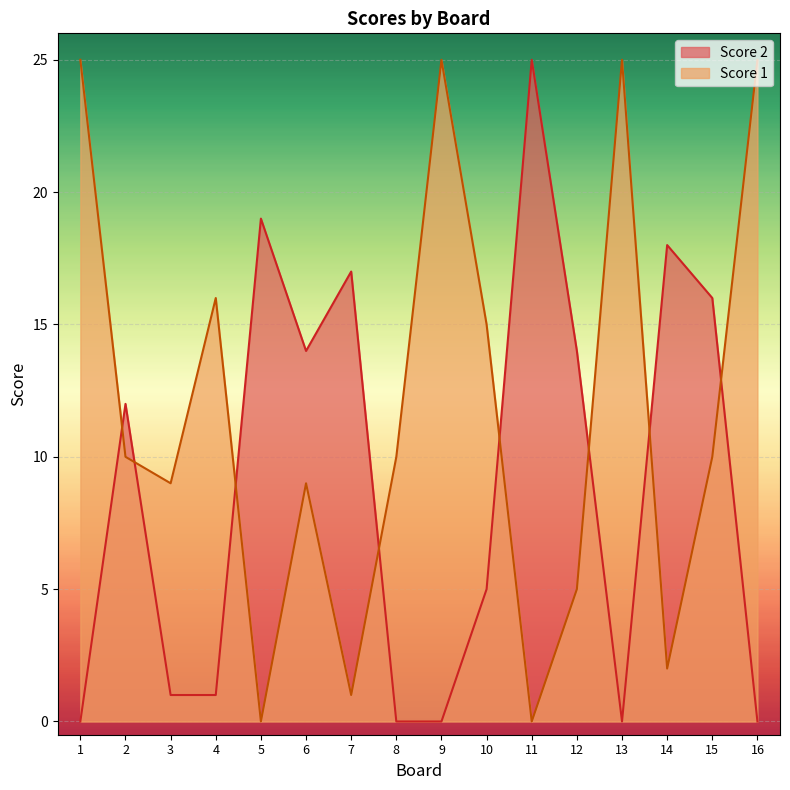

How many lines are shown in the chart?

2